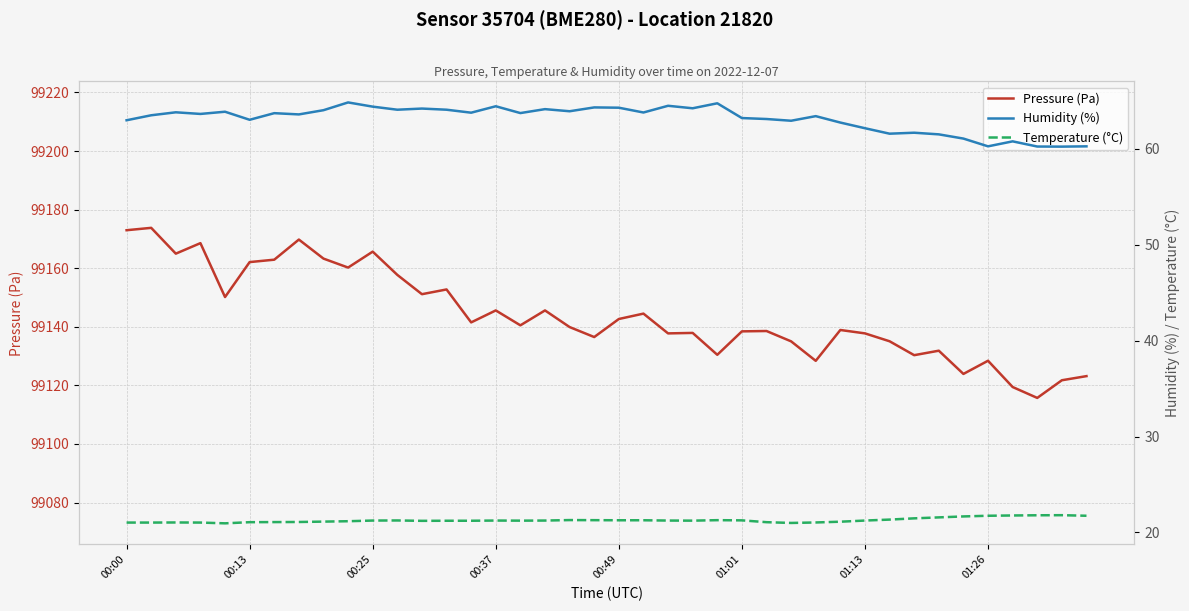

What is the lowest value of the Temperature (°C) series?

20.9